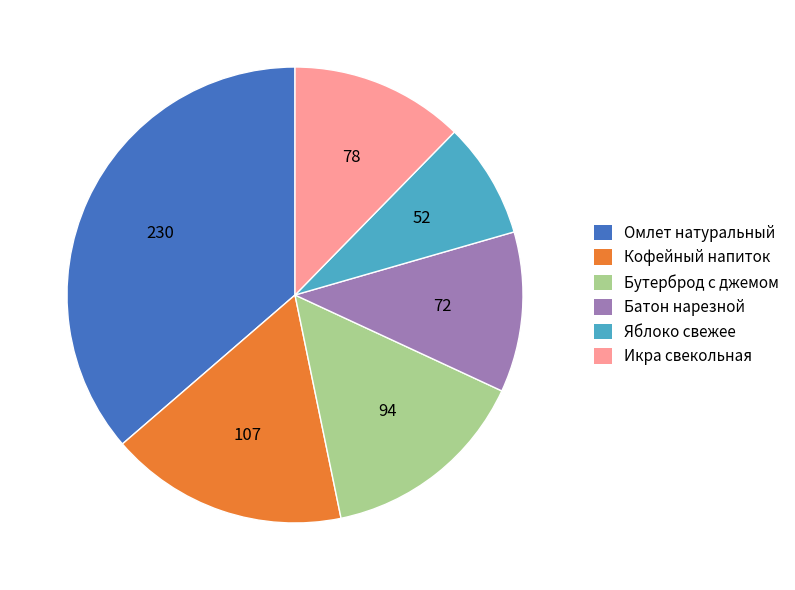

Which has a higher value, Кофейный напиток or Яблоко свежее?

Кофейный напиток